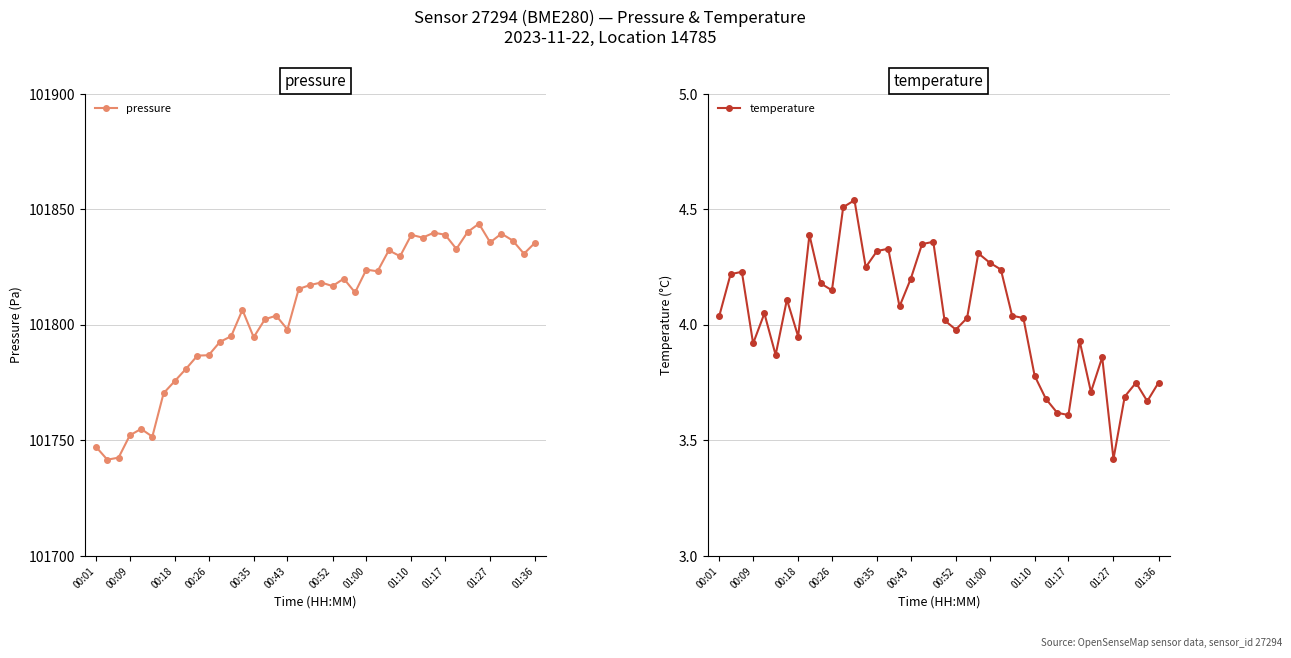

What are all the series names shown in the legend?

pressure, temperature